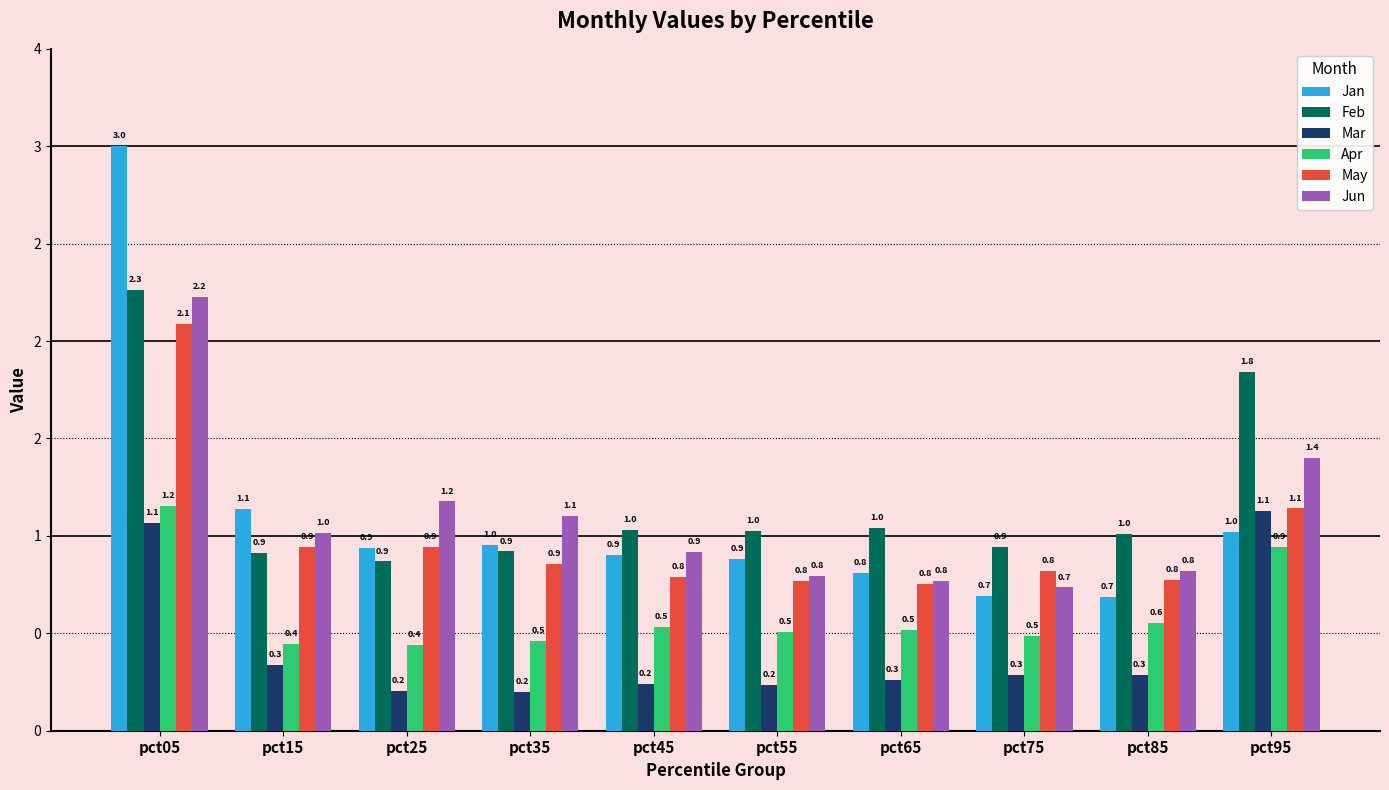

Reading left to right, what are all the values shown in this chart?

Jan: pct05=3.0	pct15=1.1	pct25=0.9	pct35=1.0	pct45=0.9	pct55=0.9	pct65=0.8	pct75=0.7	pct85=0.7	pct95=1.0
Feb: pct05=2.3	pct15=0.9	pct25=0.9	pct35=0.9	pct45=1.0	pct55=1.0	pct65=1.0	pct75=0.9	pct85=1.0	pct95=1.8
Mar: pct05=1.1	pct15=0.3	pct25=0.2	pct35=0.2	pct45=0.2	pct55=0.2	pct65=0.3	pct75=0.3	pct85=0.3	pct95=1.1
Apr: pct05=1.2	pct15=0.4	pct25=0.4	pct35=0.5	pct45=0.5	pct55=0.5	pct65=0.5	pct75=0.5	pct85=0.6	pct95=0.9
May: pct05=2.1	pct15=0.9	pct25=0.9	pct35=0.9	pct45=0.8	pct55=0.8	pct65=0.8	pct75=0.8	pct85=0.8	pct95=1.1
Jun: pct05=2.2	pct15=1.0	pct25=1.2	pct35=1.1	pct45=0.9	pct55=0.8	pct65=0.8	pct75=0.7	pct85=0.8	pct95=1.4